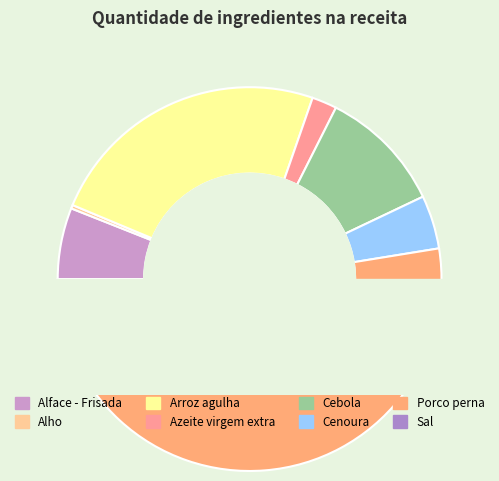

Which slice is the largest?

Porco perna